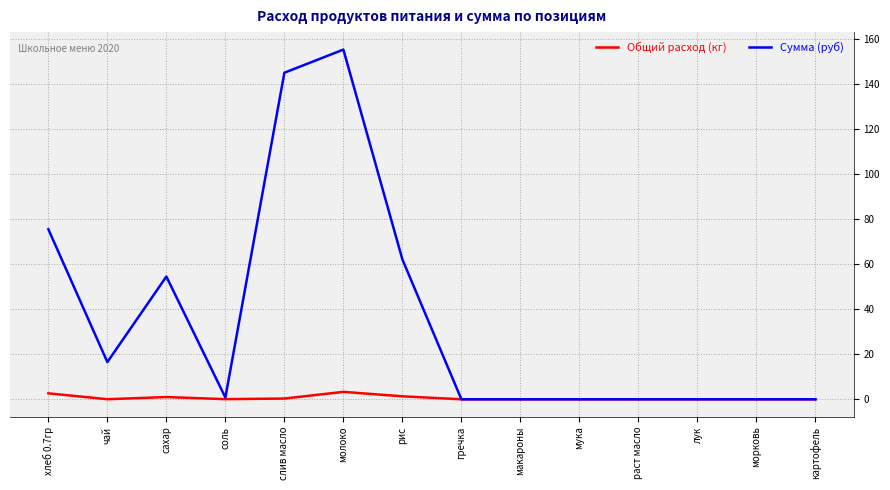

Between хлеб 0.7гр and раст масло, which series saw the biggest shift?

Сумма (руб)